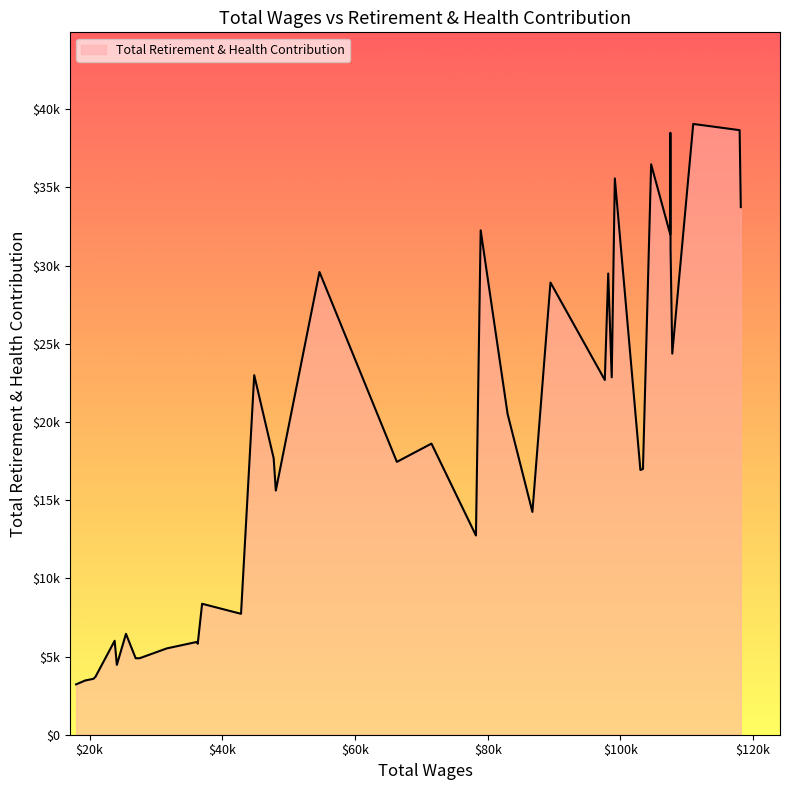

Does the chart have visible grid lines?

No